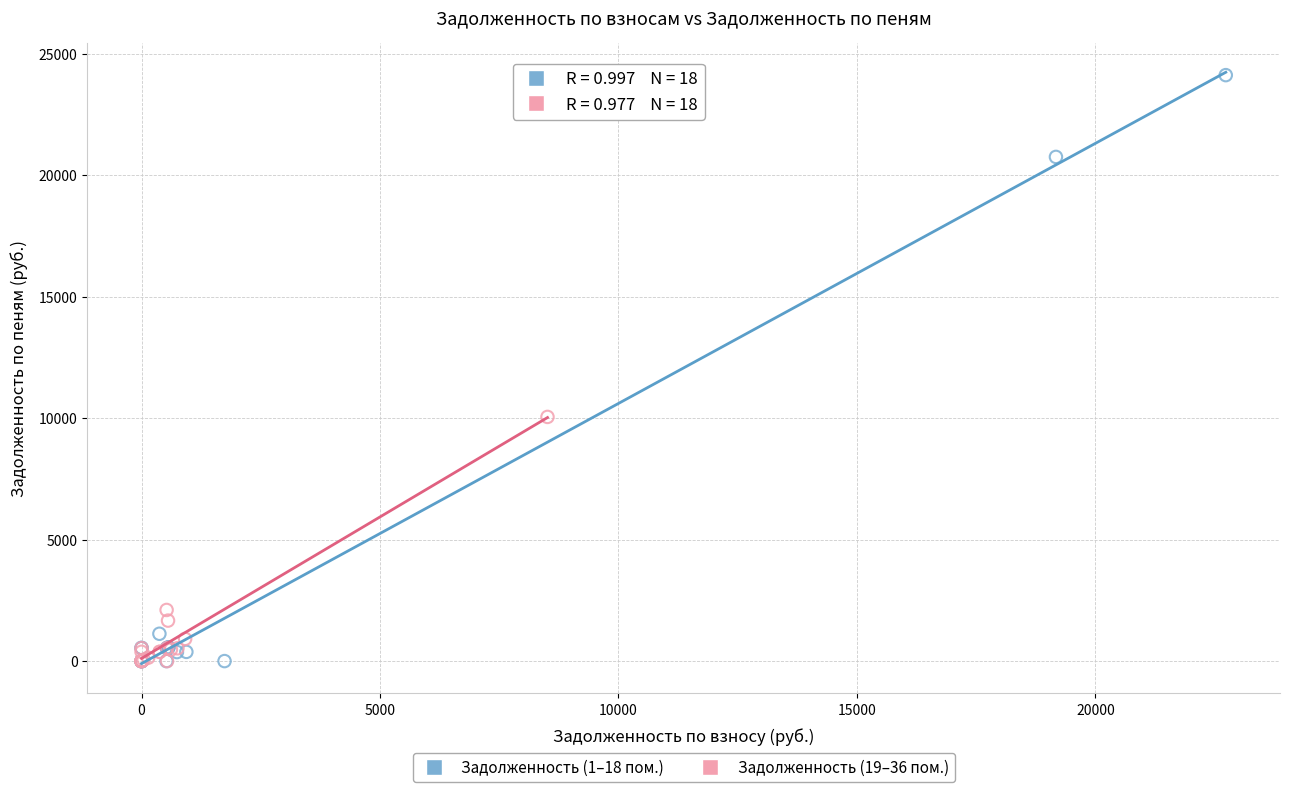

Which series contains the highest Y value?

Задолженность (1–18 пом.)